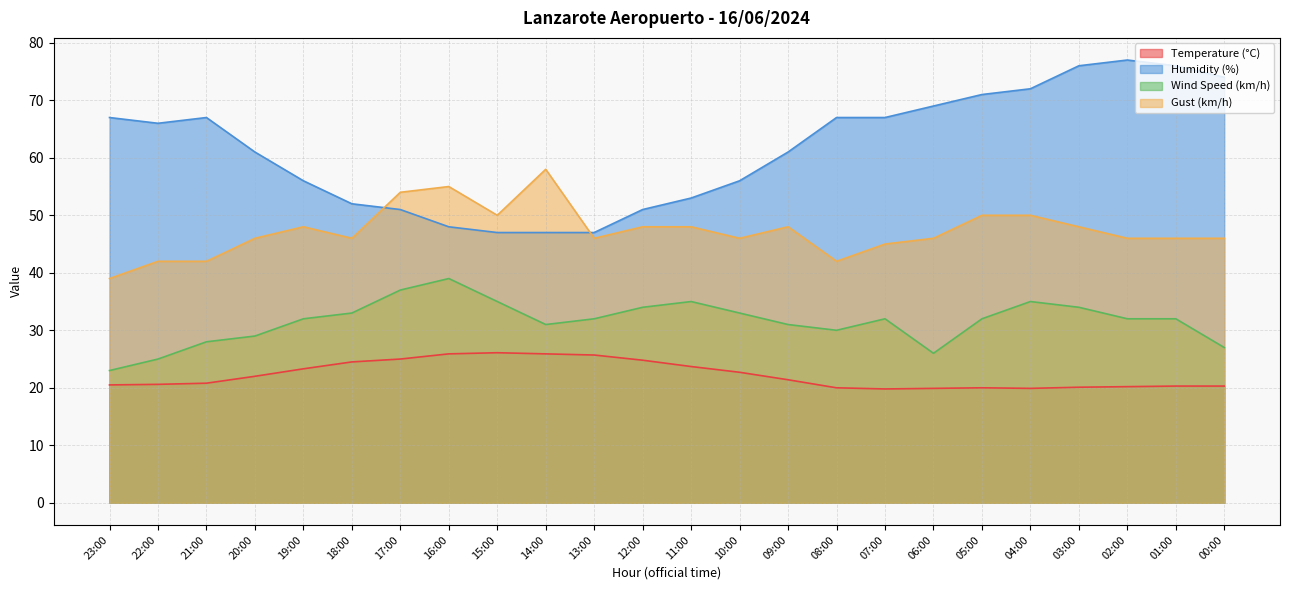

Between 14:00 and 11:00, which series saw the biggest shift?

Gust (km/h)